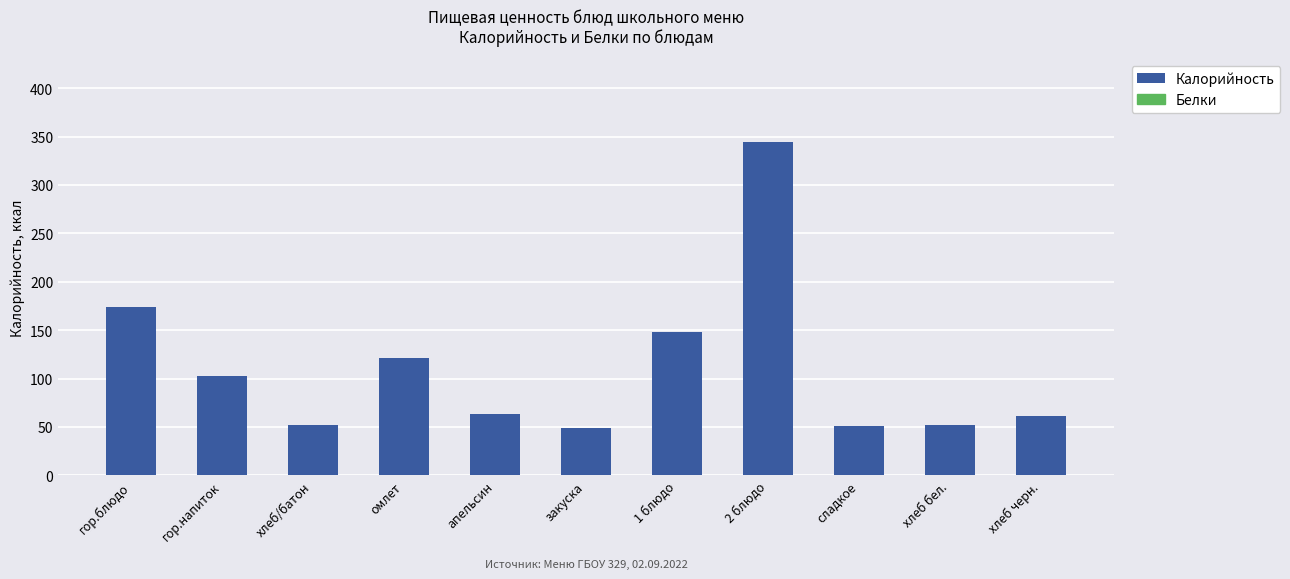

What is the smallest value displayed?

49.0